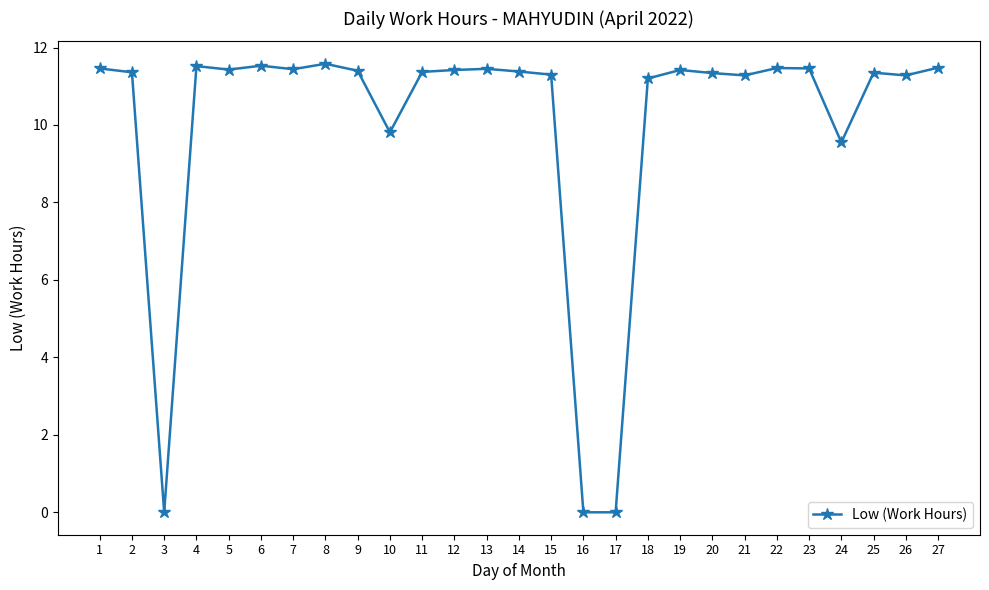

At which category does the data reach its first local valley?

3